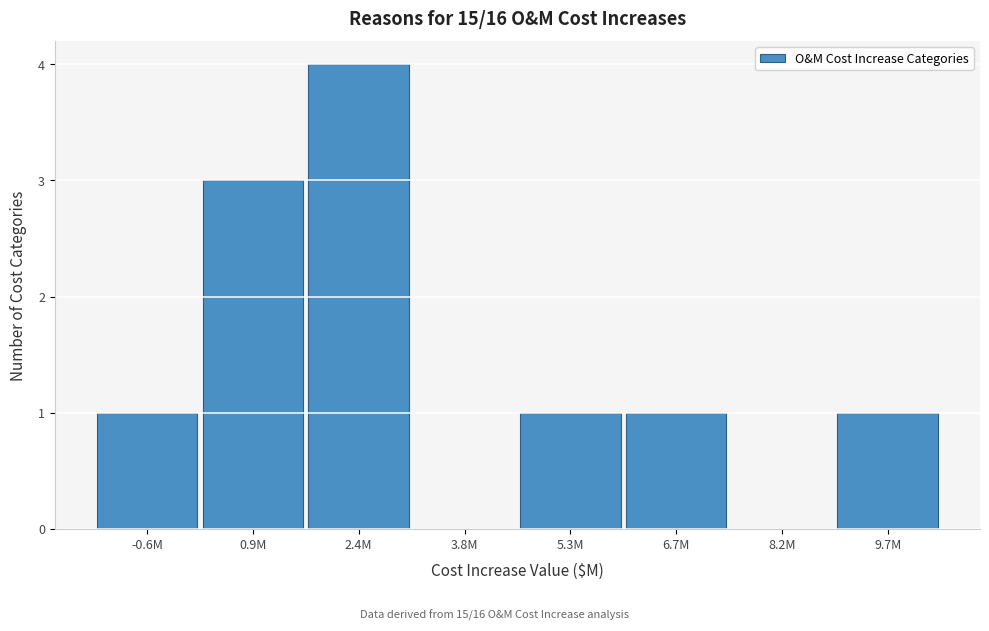

Reading left to right, list all the values displayed in this chart.

-0.6M=1	0.9M=3	2.4M=4	3.8M=0	5.3M=1	6.7M=1	8.2M=0	9.7M=1